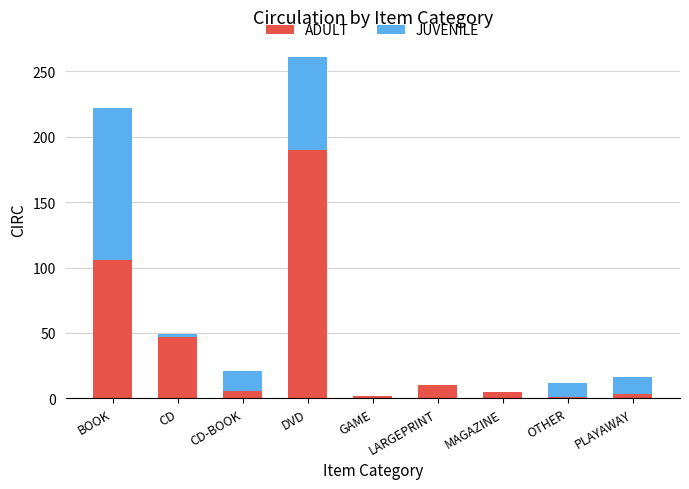

At which label is ADULT closest to 95?

BOOK